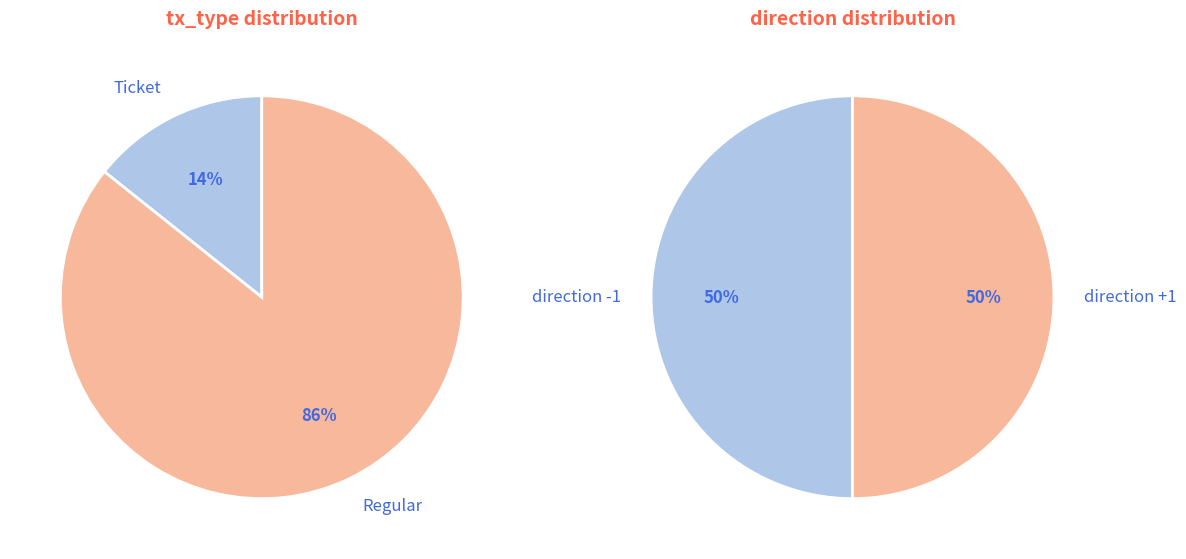

What is the total percentage of Ticket (io_index=0) and Regular (io_index=6)?

100.0%